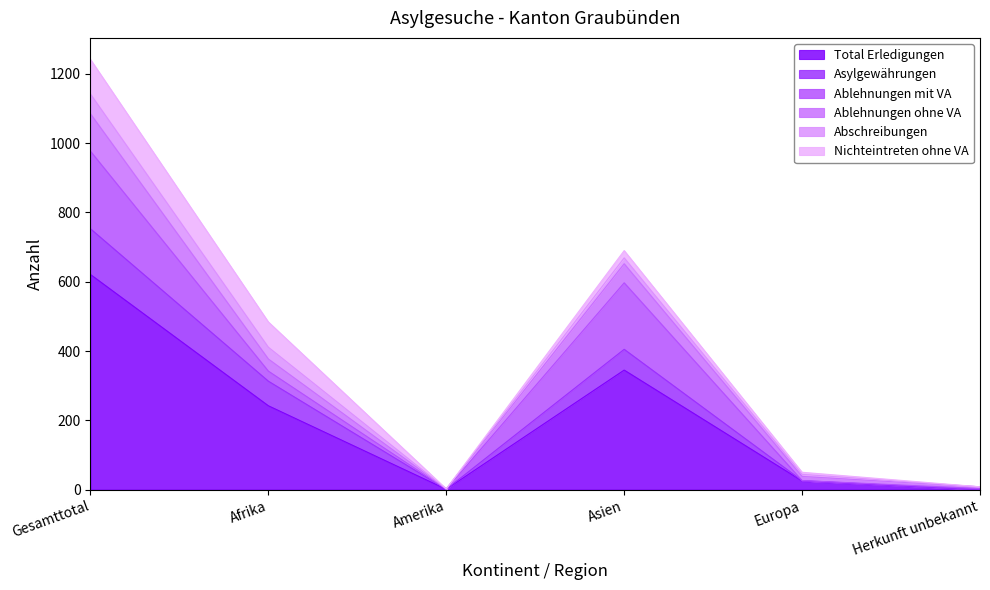

What is the highest value of the Total Erledigungen series?

621